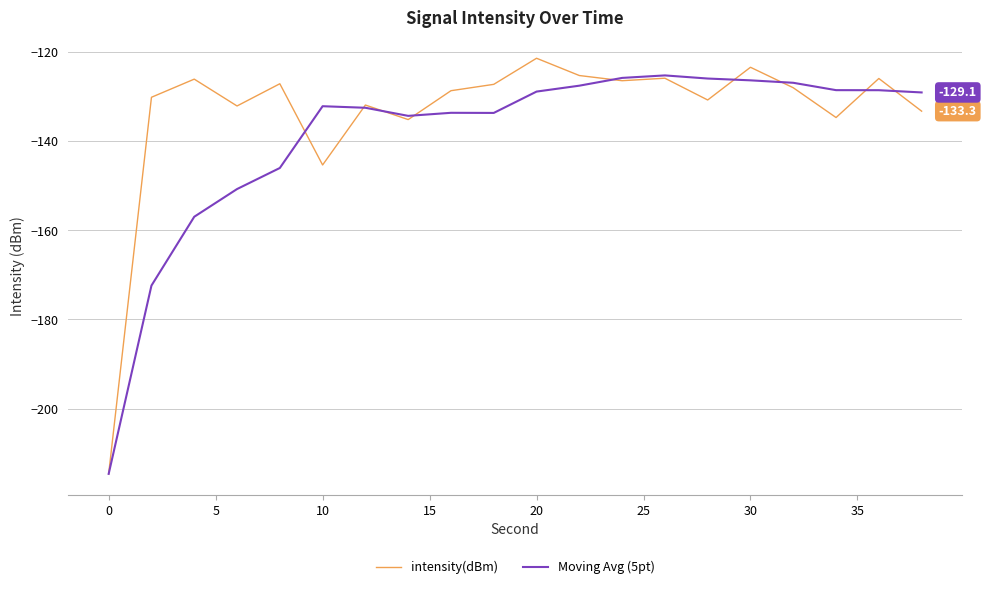

Rank the series by their average value, from highest to lowest.

intensity(dBm), Moving Avg (5pt)